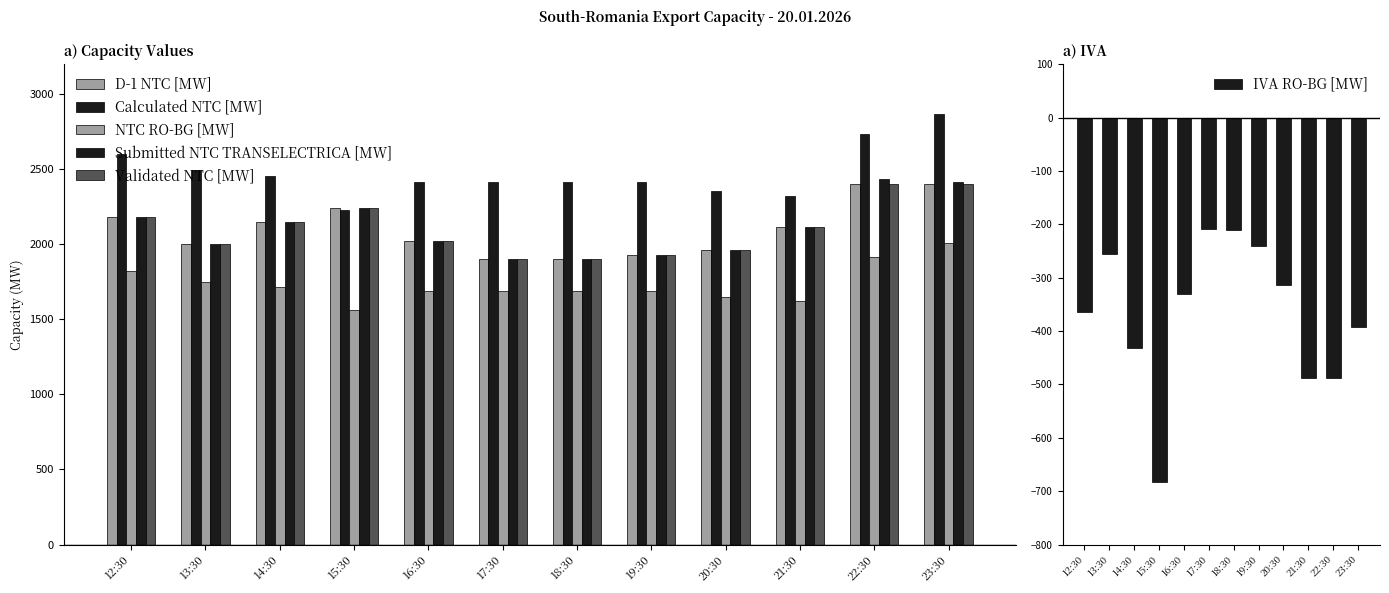

Where does the Validated NTC [MW] series first go above 2113?

12:30